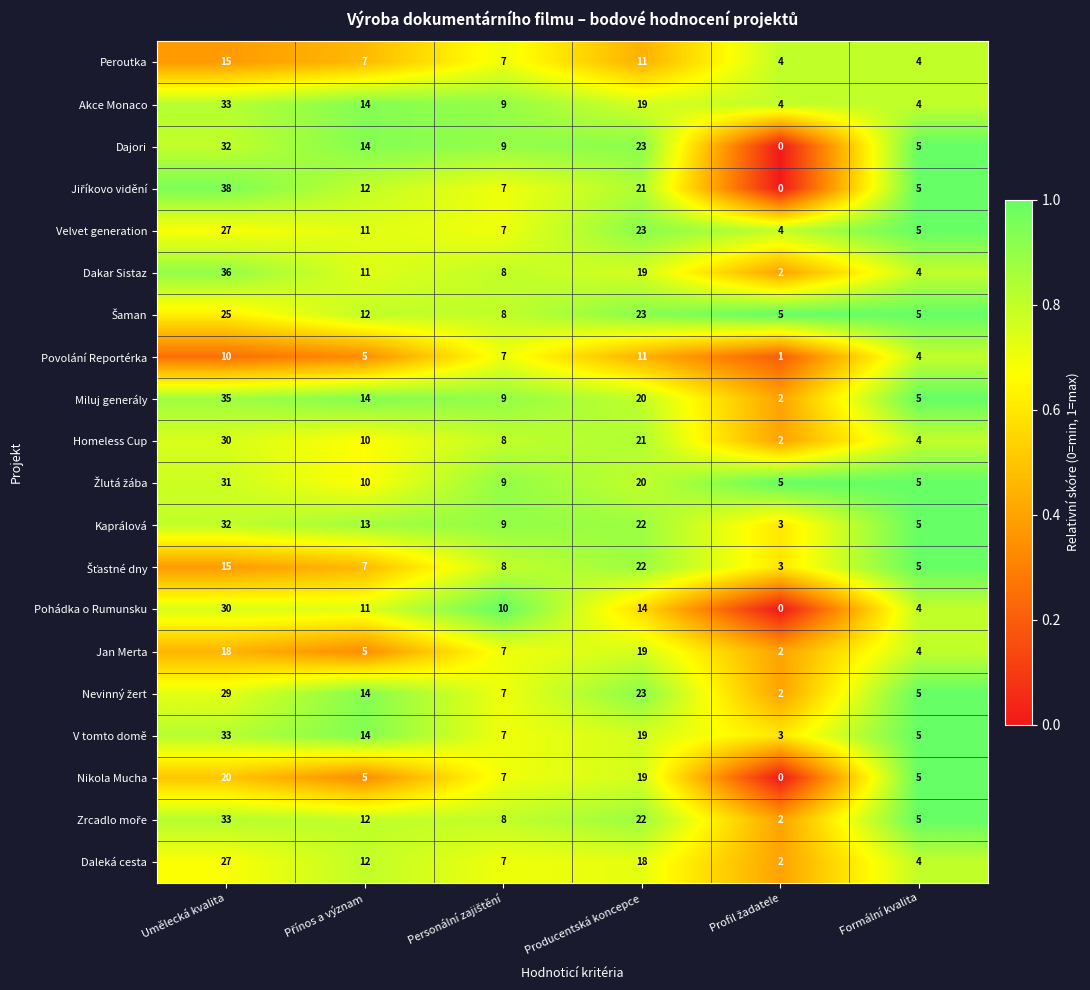

What is the spread (max minus min) of values at Umělecká kvalita?

28